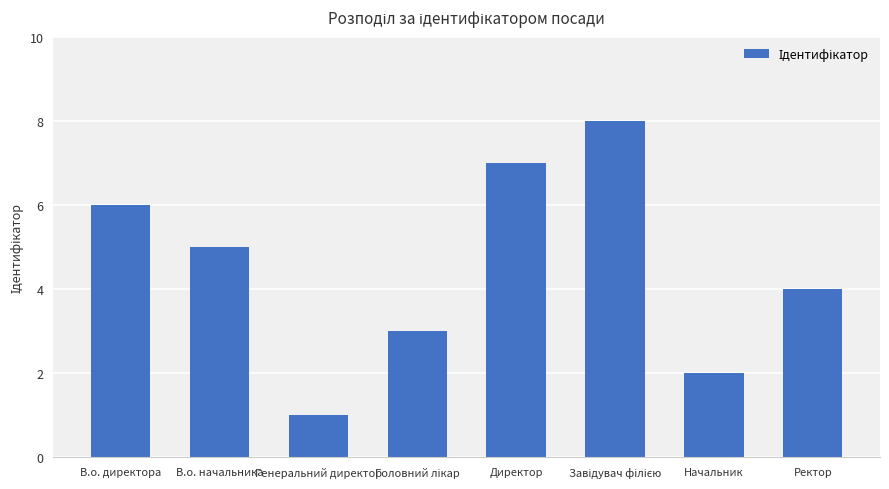

What value does the data have at В.о. директора?

6